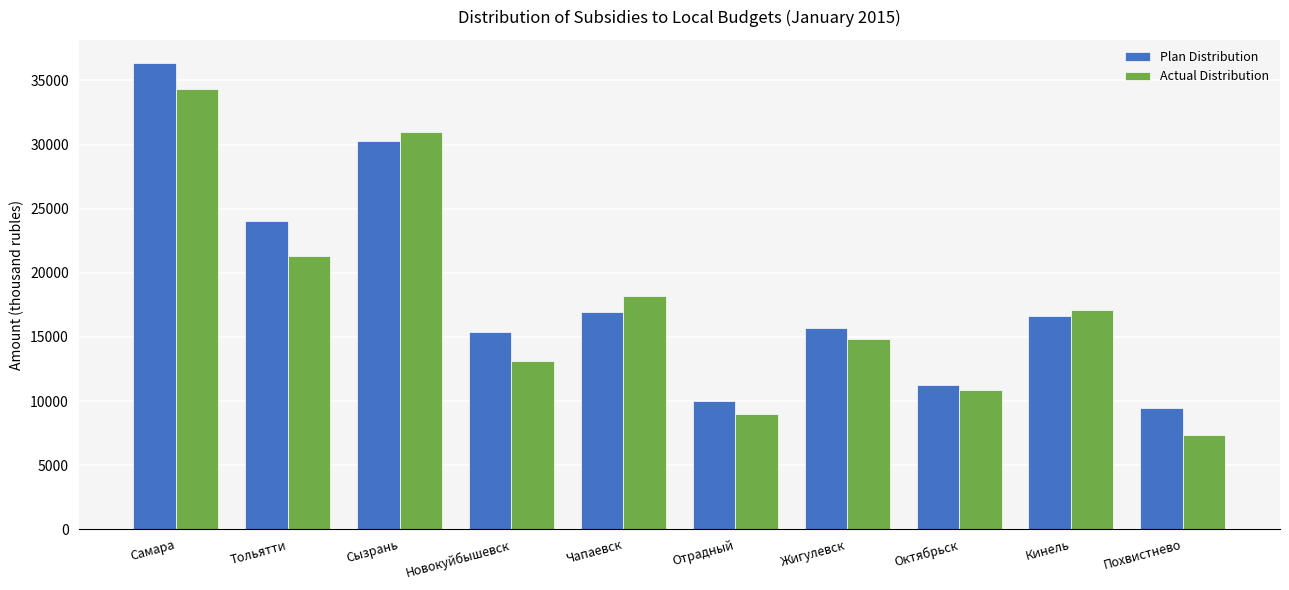

Read the Plan Distribution value at Сызрань.

30256.1